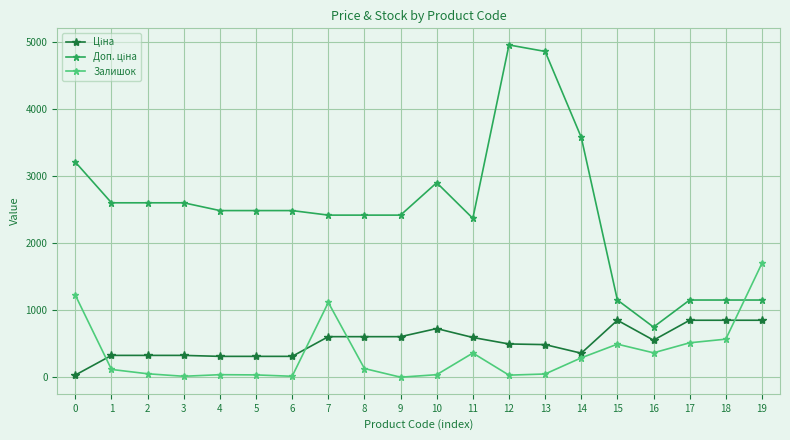

What is the highest value of the Залишок series?

1696.9